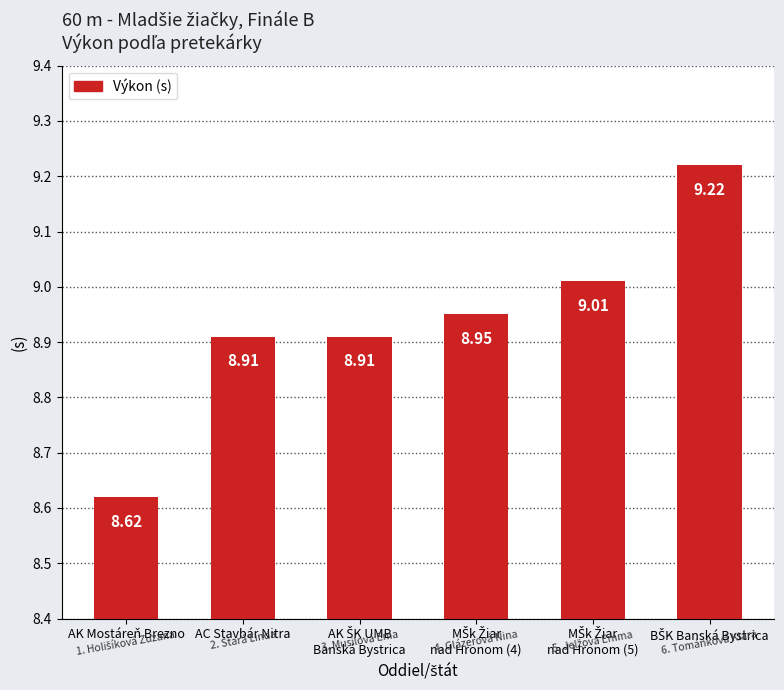

The chart shows a value of 8.9 at AC Stavbár Nitra. True or false?

True